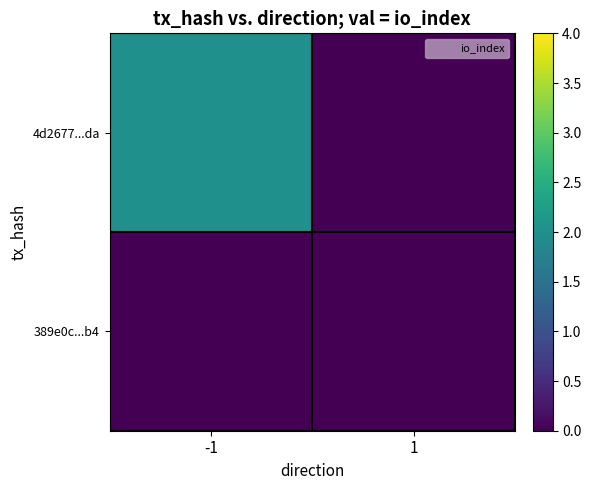

Reading right to left, transcribe all the data shown in this chart.

4d2677...da: 1=0	-1=2
389e0c...b4: 1=0	-1=0